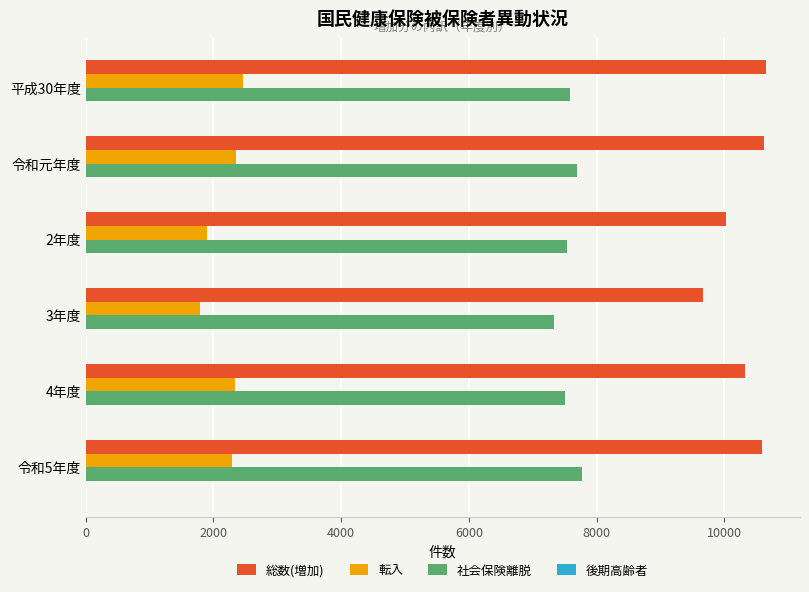

Is it true that 転入 equals 4045 at 令和元年度?

False